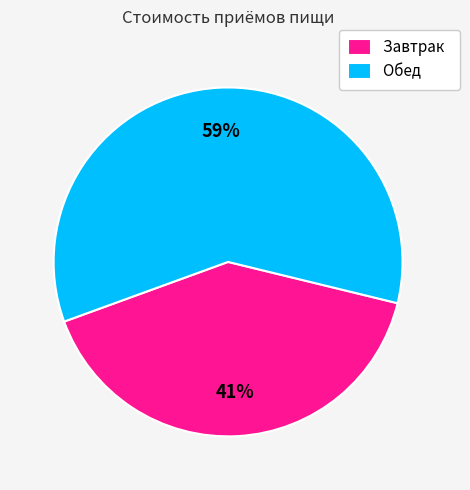

Rank the categories by value from highest to lowest.

Обед, Завтрак